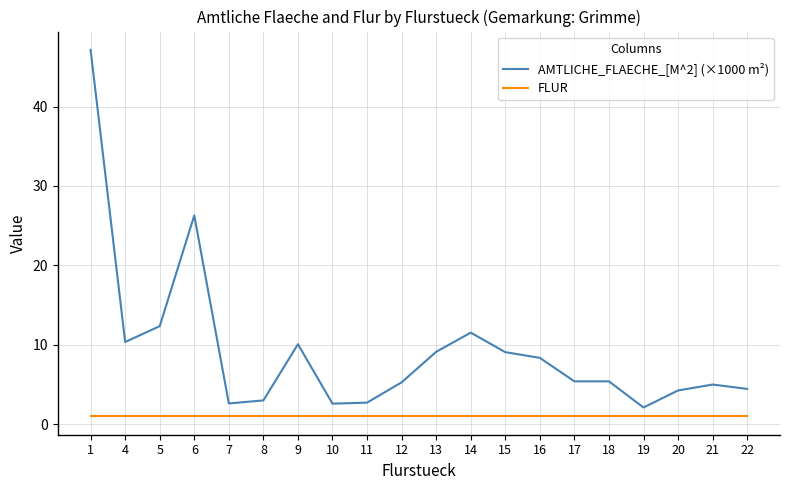

What are all the series names shown in the legend?

AMTLICHE_FLAECHE_[M^2] (×1000 m²), FLUR